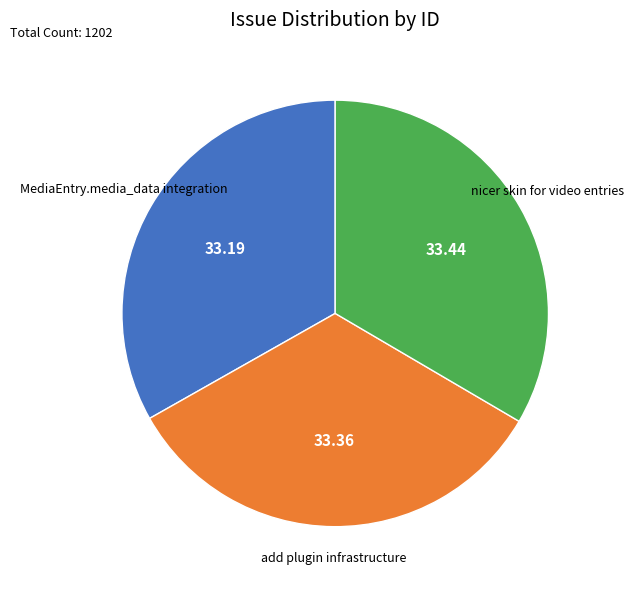

Is the sum of nicer skin for video entries and add plugin infrastructure greater than half?

Yes